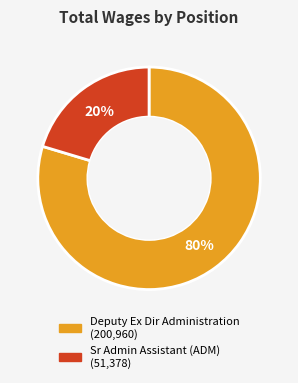

Is the sum of Sr Admin Assistant (ADM) and Deputy Ex Dir Administration greater than half?

Yes